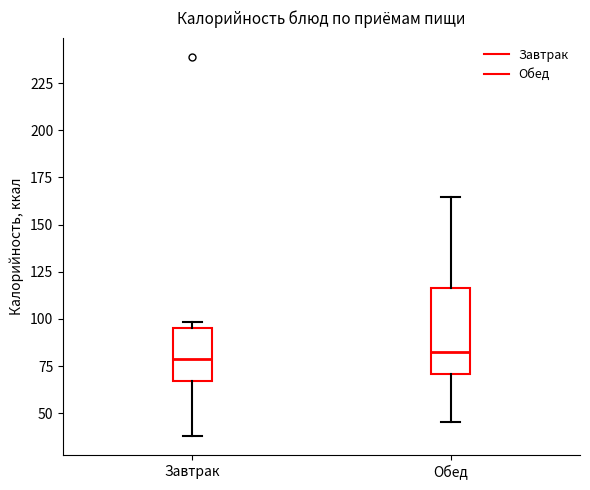

Which box is the tallest, from its lower edge to its upper edge?

Обед